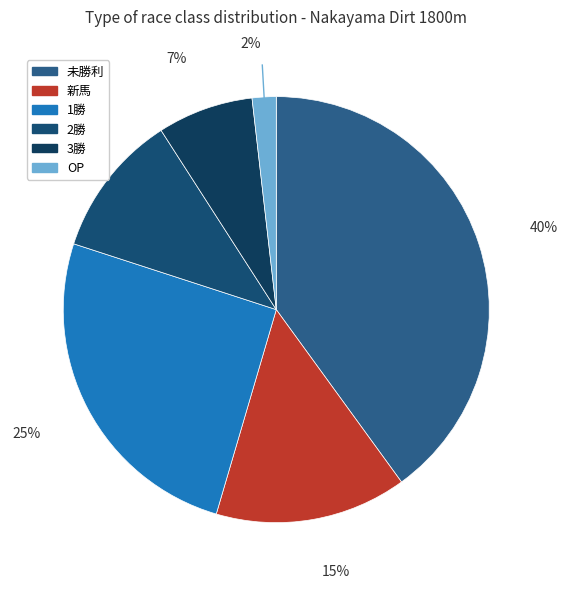

To the nearest percent, what percentage of the pie is 新馬?

15%